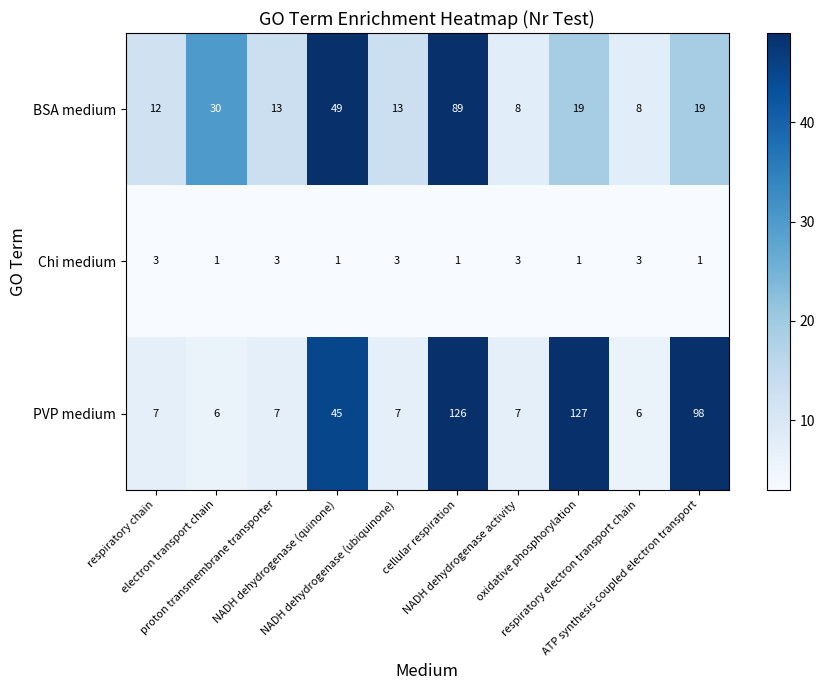

Which series has the largest total across all categories?

PVP medium